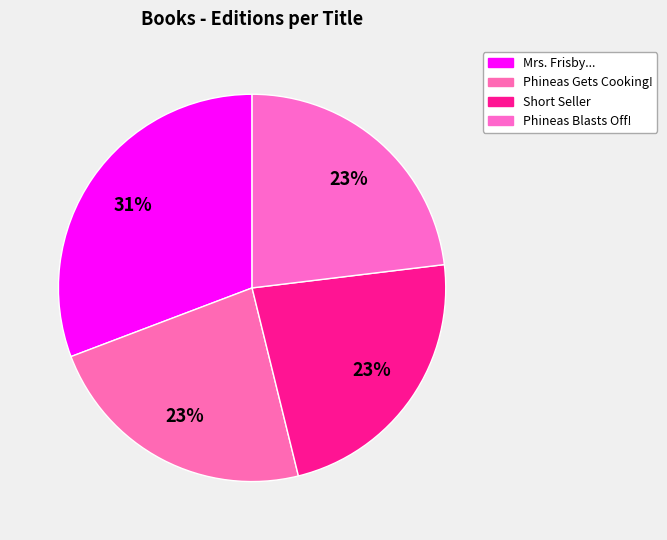

Count the number of slices in the pie.

4